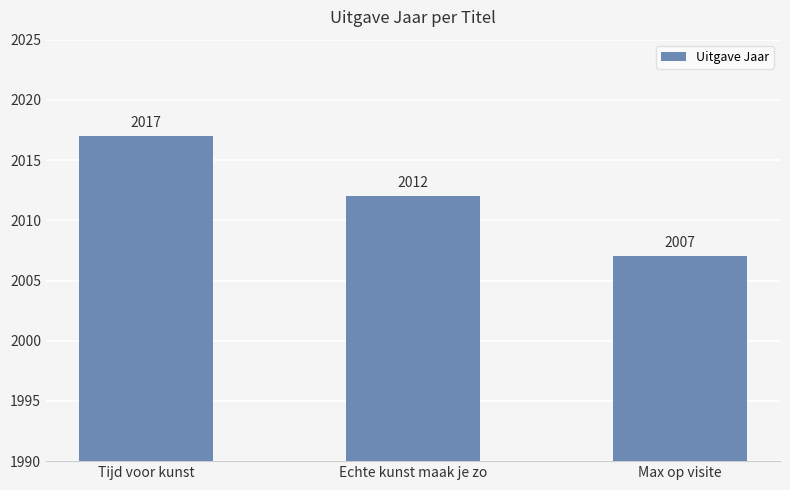

Rank the categories by value from highest to lowest.

Tijd voor kunst, Echte kunst maak je zo, Max op visite